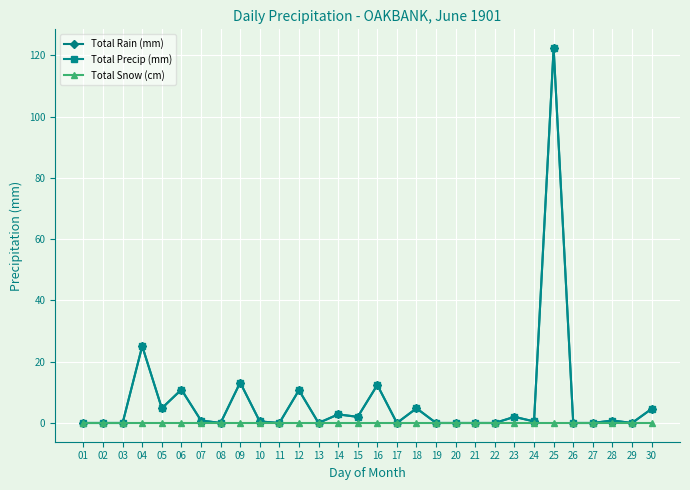

Does the chart have visible grid lines?

Yes